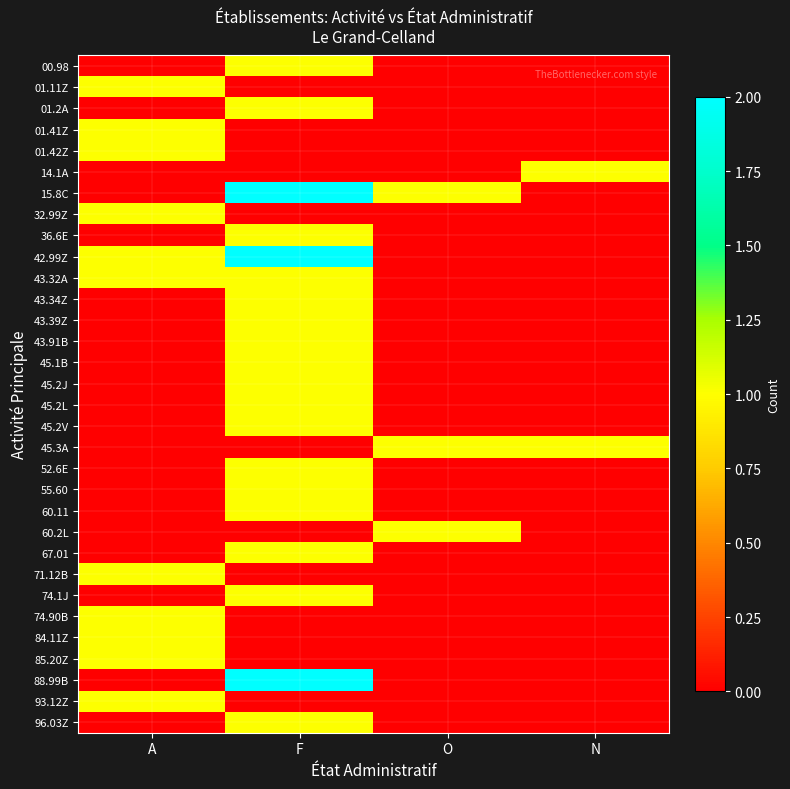

What is the total value across all series at F?

23